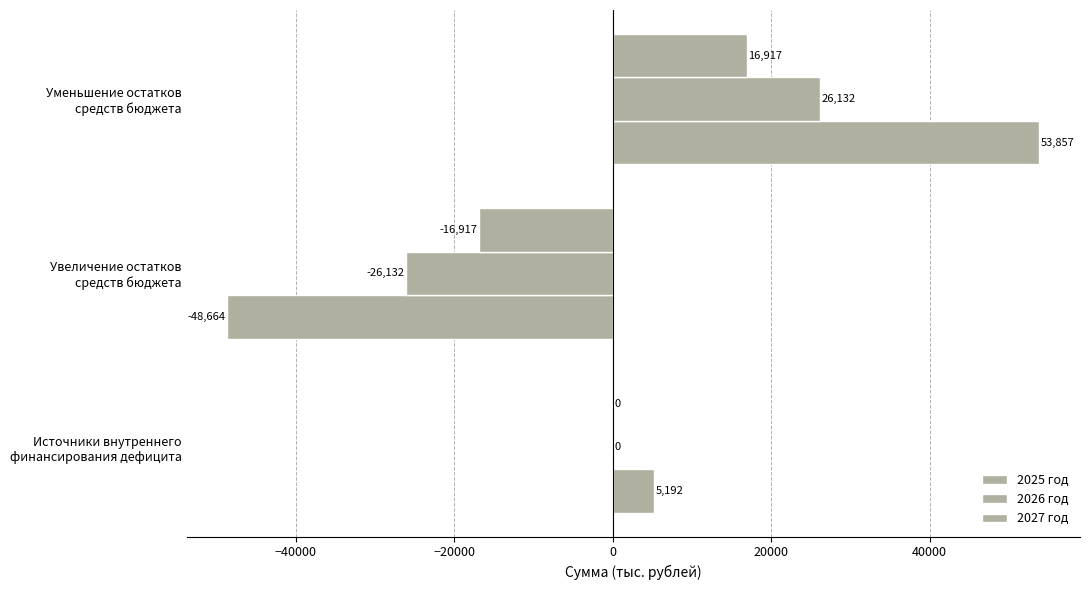

Count the number of data series in this chart.

3